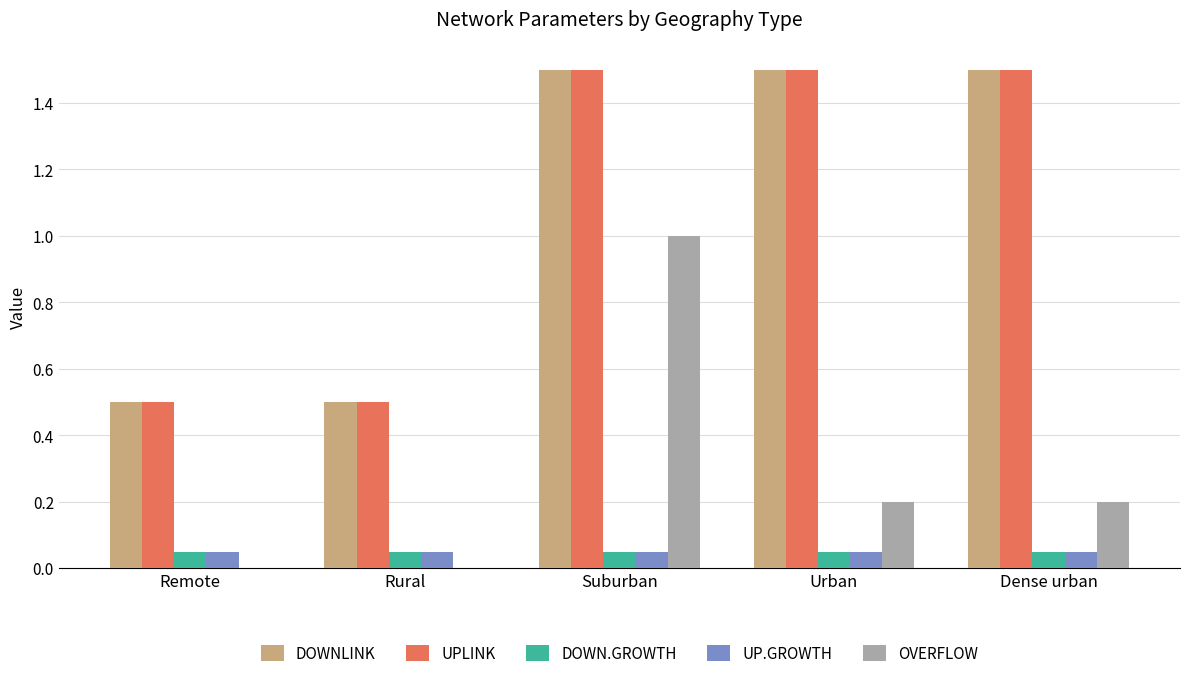

What is the highest value of the UPLINK series?

1.5